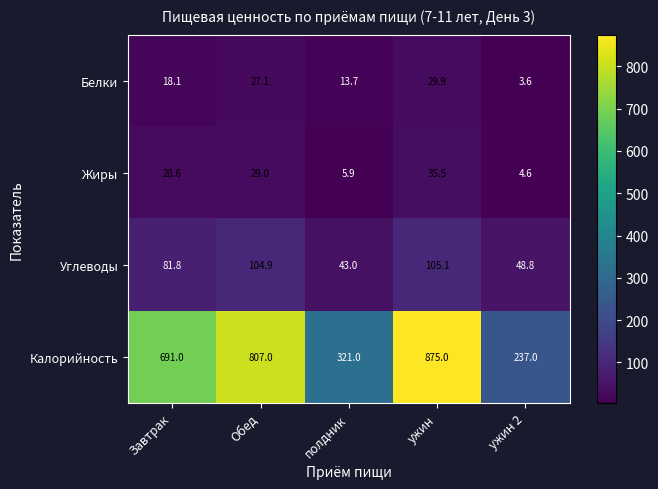

At which category does the chart reach its minimum across all series?

ужин 2